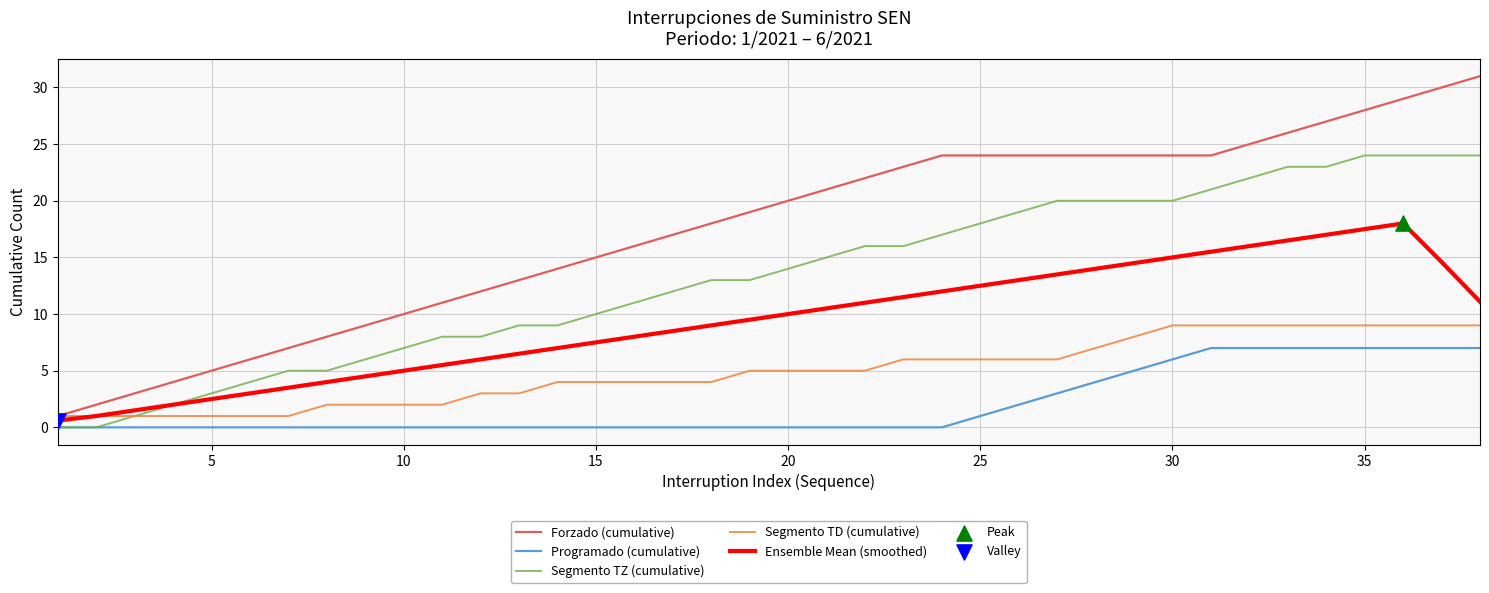

Which series has the largest total across all categories?

Forzado (cumulative)